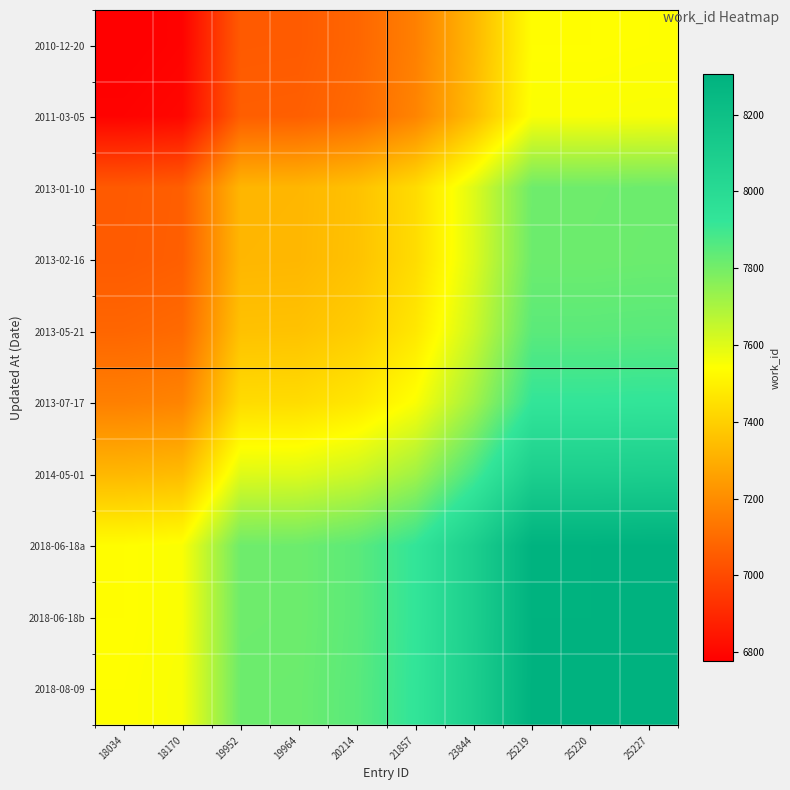

Reading left to right, list all the values displayed in this chart.

2010-12-20: 18034=6777.0	18170=6789.0	19952=7050.5	19964=7052.5	20214=7085.5	21857=7163.0	23844=7329.0	25219=7538.0	25220=7538.0	25227=7541.0
2011-03-05: 18034=6789.0	18170=6801.0	19952=7062.5	19964=7064.5	20214=7097.5	21857=7175.0	23844=7341.0	25219=7550.0	25220=7550.0	25227=7553.0
2013-01-10: 18034=7050.5	18170=7062.5	19952=7324.0	19964=7326.0	20214=7359.0	21857=7436.5	23844=7602.5	25219=7811.5	25220=7811.5	25227=7814.5
2013-02-16: 18034=7052.5	18170=7064.5	19952=7326.0	19964=7328.0	20214=7361.0	21857=7438.5	23844=7604.5	25219=7813.5	25220=7813.5	25227=7816.5
2013-05-21: 18034=7085.5	18170=7097.5	19952=7359.0	19964=7361.0	20214=7394.0	21857=7471.5	23844=7637.5	25219=7846.5	25220=7846.5	25227=7849.5
2013-07-17: 18034=7163.0	18170=7175.0	19952=7436.5	19964=7438.5	20214=7471.5	21857=7549.0	23844=7715.0	25219=7924.0	25220=7924.0	25227=7927.0
2014-05-01: 18034=7329.0	18170=7341.0	19952=7602.5	19964=7604.5	20214=7637.5	21857=7715.0	23844=7881.0	25219=8090.0	25220=8090.0	25227=8093.0
2018-06-18a: 18034=7538.0	18170=7550.0	19952=7811.5	19964=7813.5	20214=7846.5	21857=7924.0	23844=8090.0	25219=8299.0	25220=8299.0	25227=8302.0
2018-06-18b: 18034=7538.0	18170=7550.0	19952=7811.5	19964=7813.5	20214=7846.5	21857=7924.0	23844=8090.0	25219=8299.0	25220=8299.0	25227=8302.0
2018-08-09: 18034=7541.0	18170=7553.0	19952=7814.5	19964=7816.5	20214=7849.5	21857=7927.0	23844=8093.0	25219=8302.0	25220=8302.0	25227=8305.0